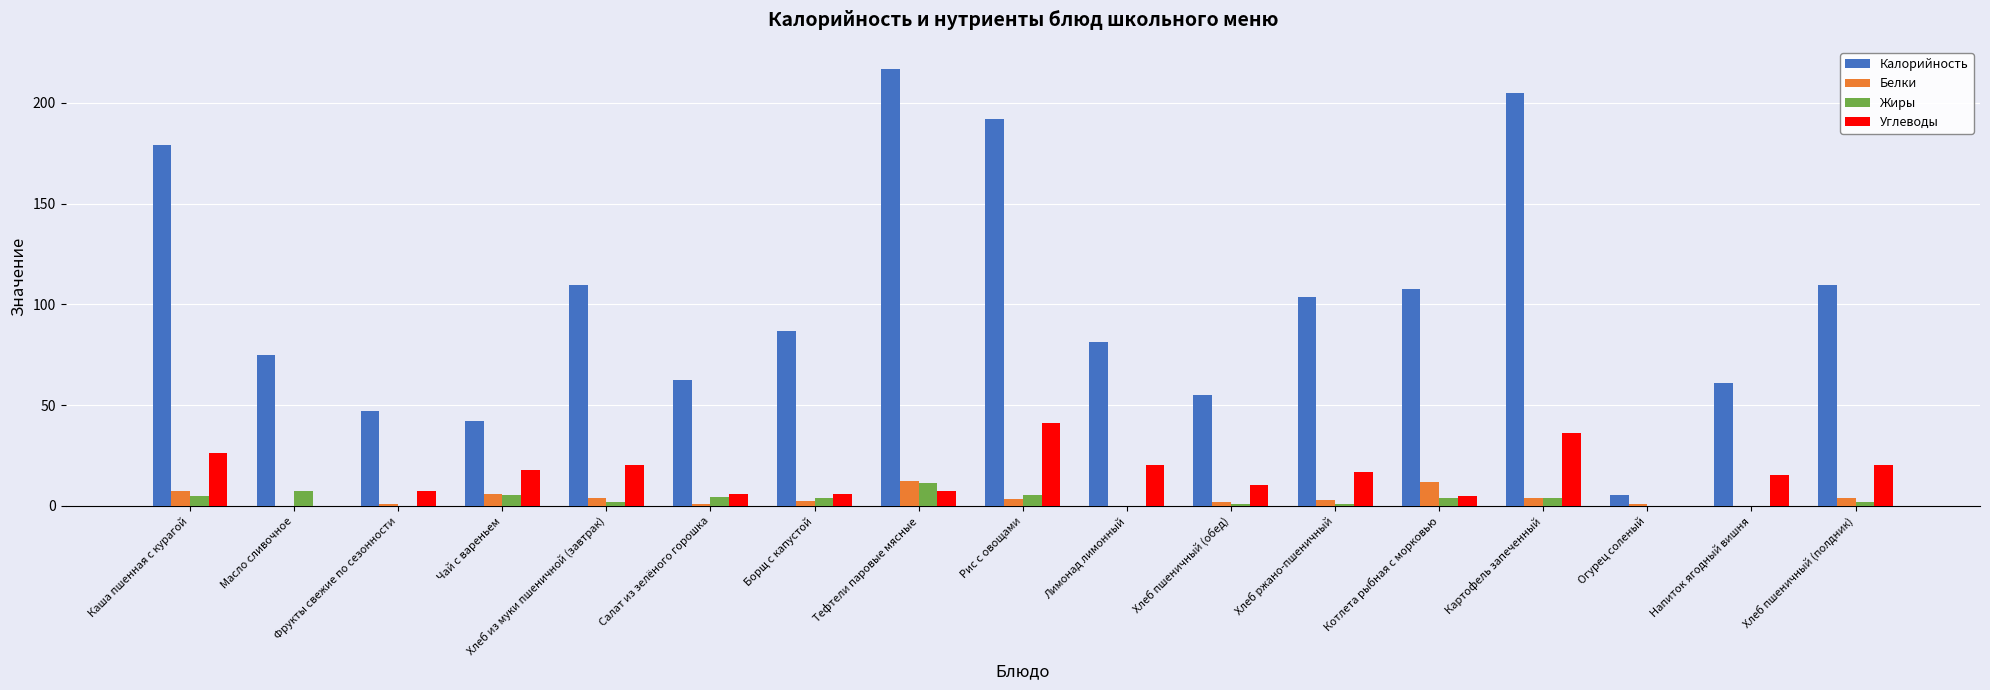

What is the highest value of the Углеводы series?

40.9